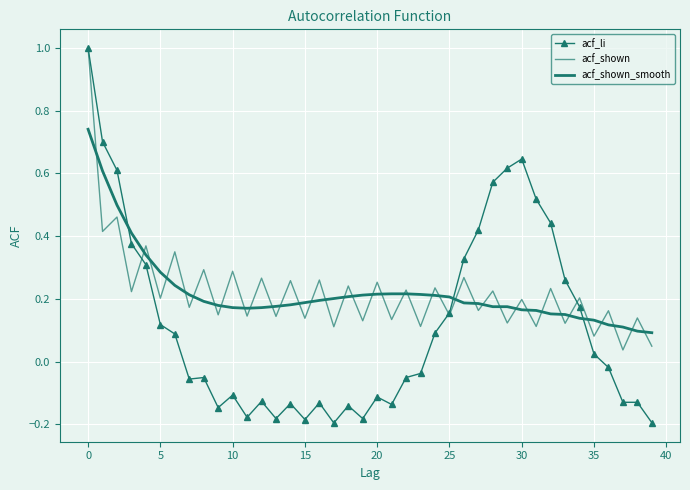

What is the lowest value of the acf_shown_smooth series?

0.1